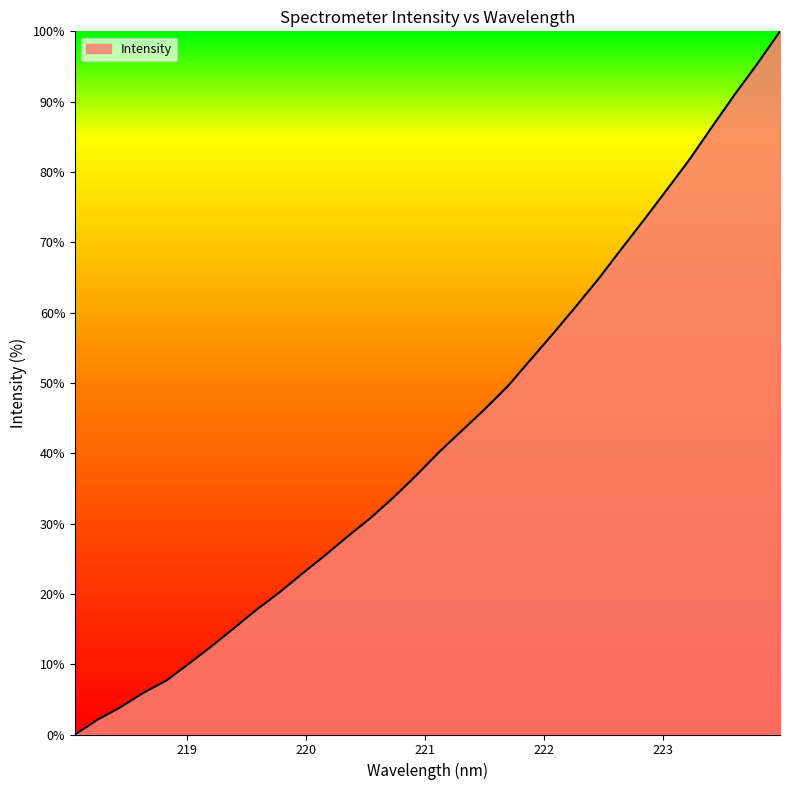

What is the difference between the maximum and minimum values?

100.0